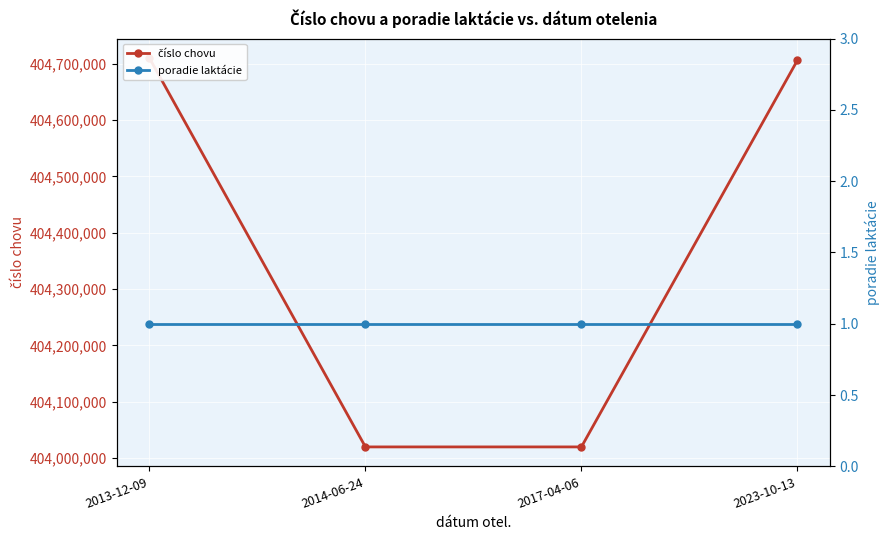

What is the label of the 2nd point from the left?

2014-06-24